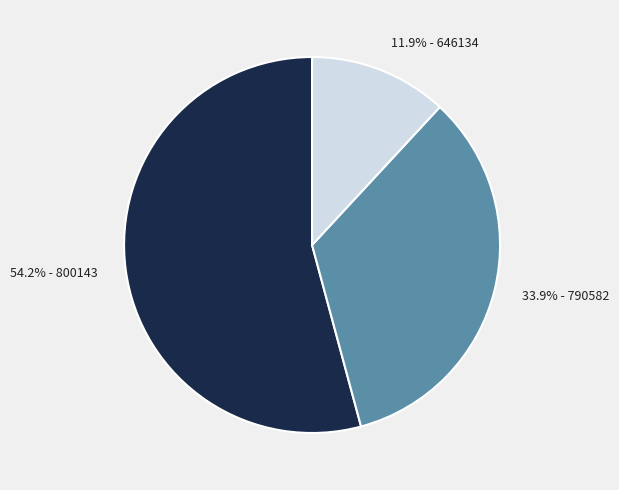

Which category accounts for the majority?

54.2% - 800143